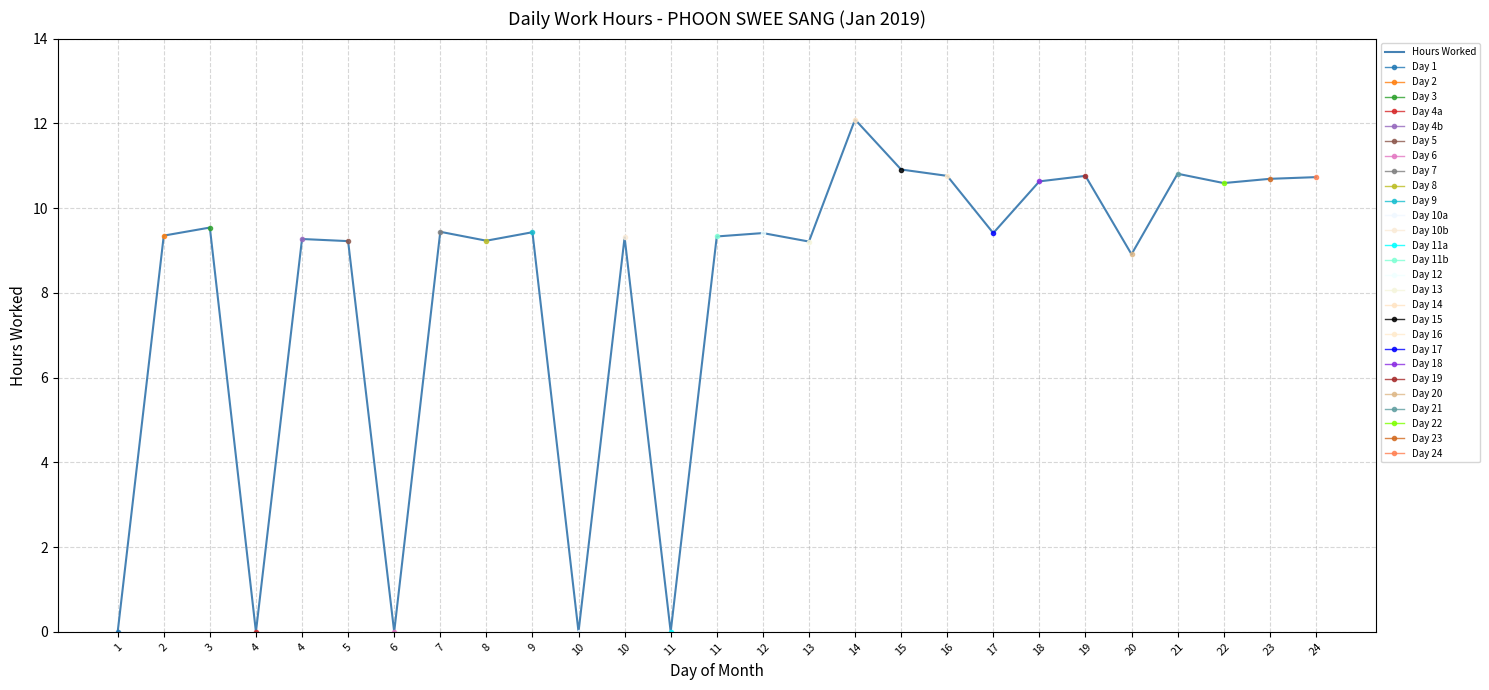

The value at 20 is 8.9. True or false?

True